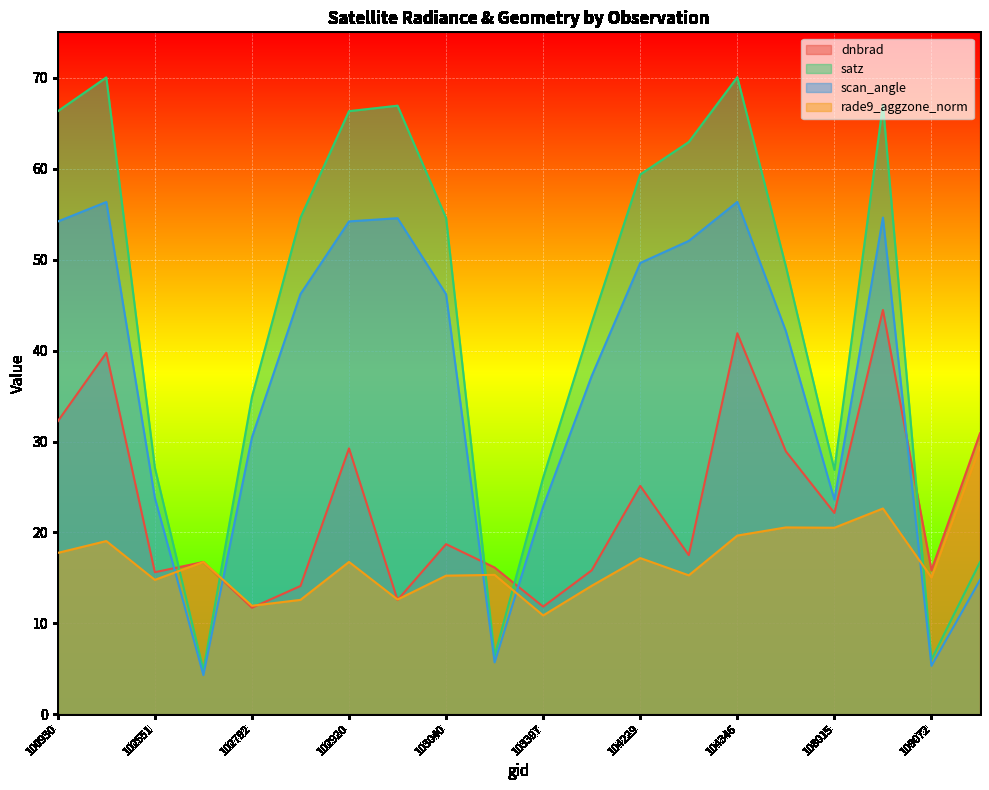

List the series in order of their overall mean, highest first.

satz, scan_angle, dnbrad, rade9_aggzone_norm